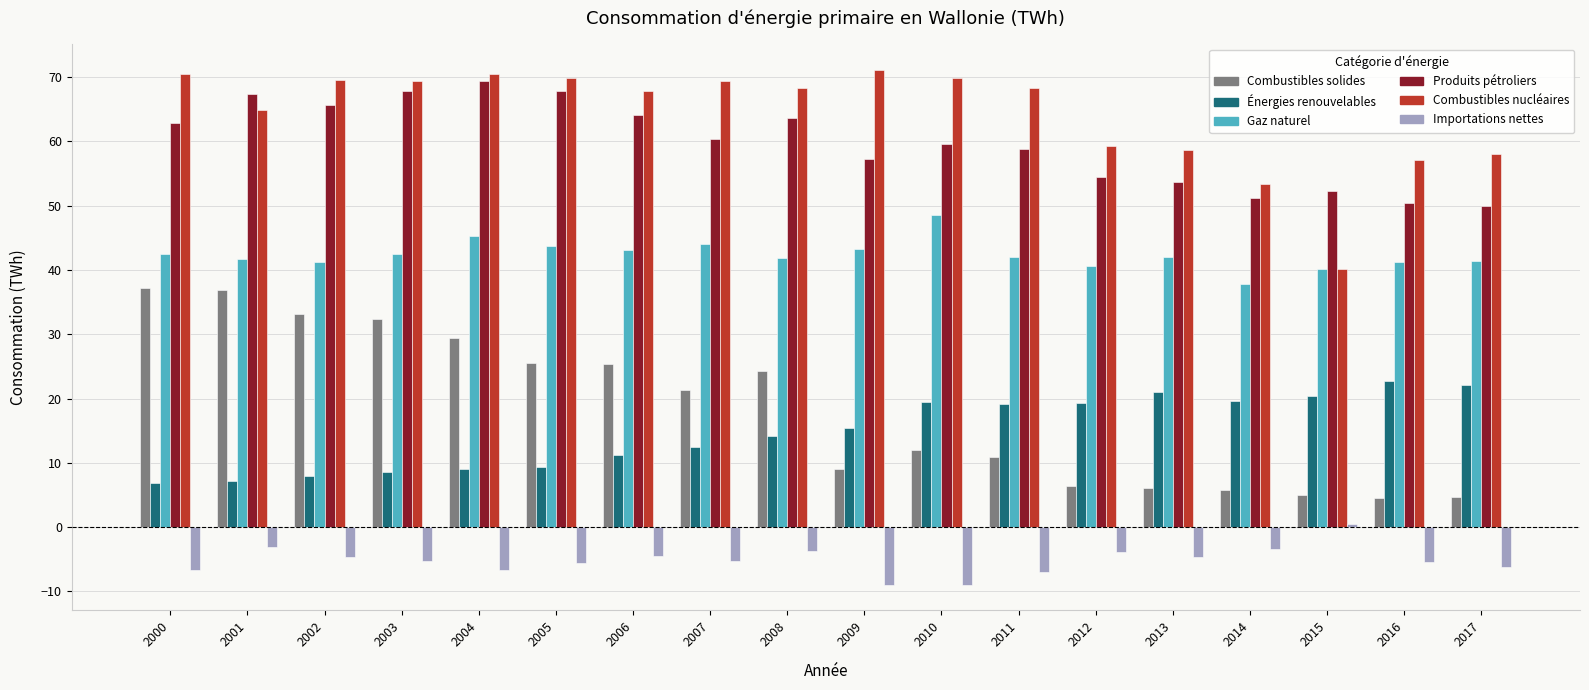

What is the value of the Produits pétroliers bar at the 6th from the left?

67.9